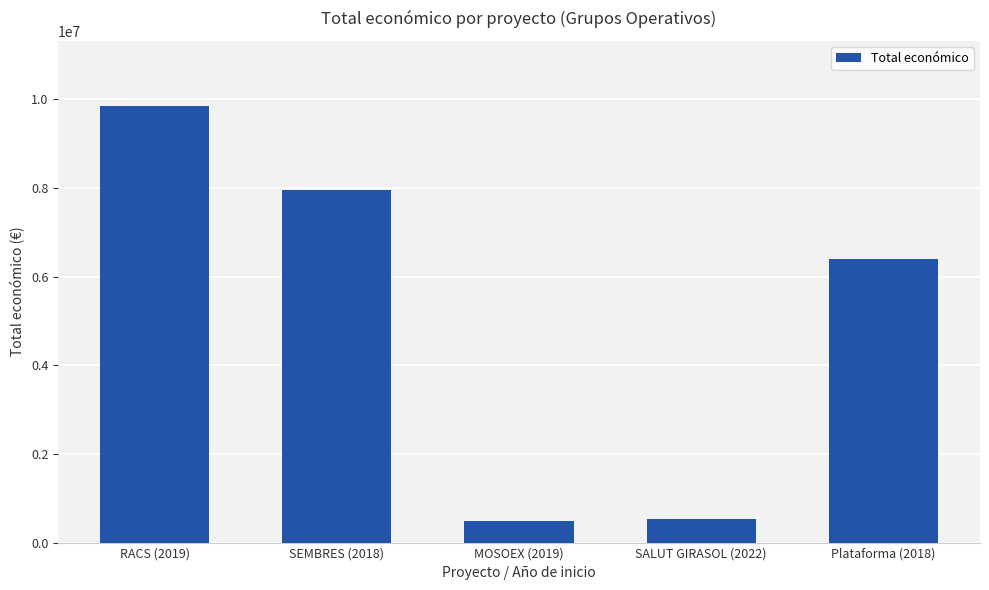

What is the smallest value displayed?

497232